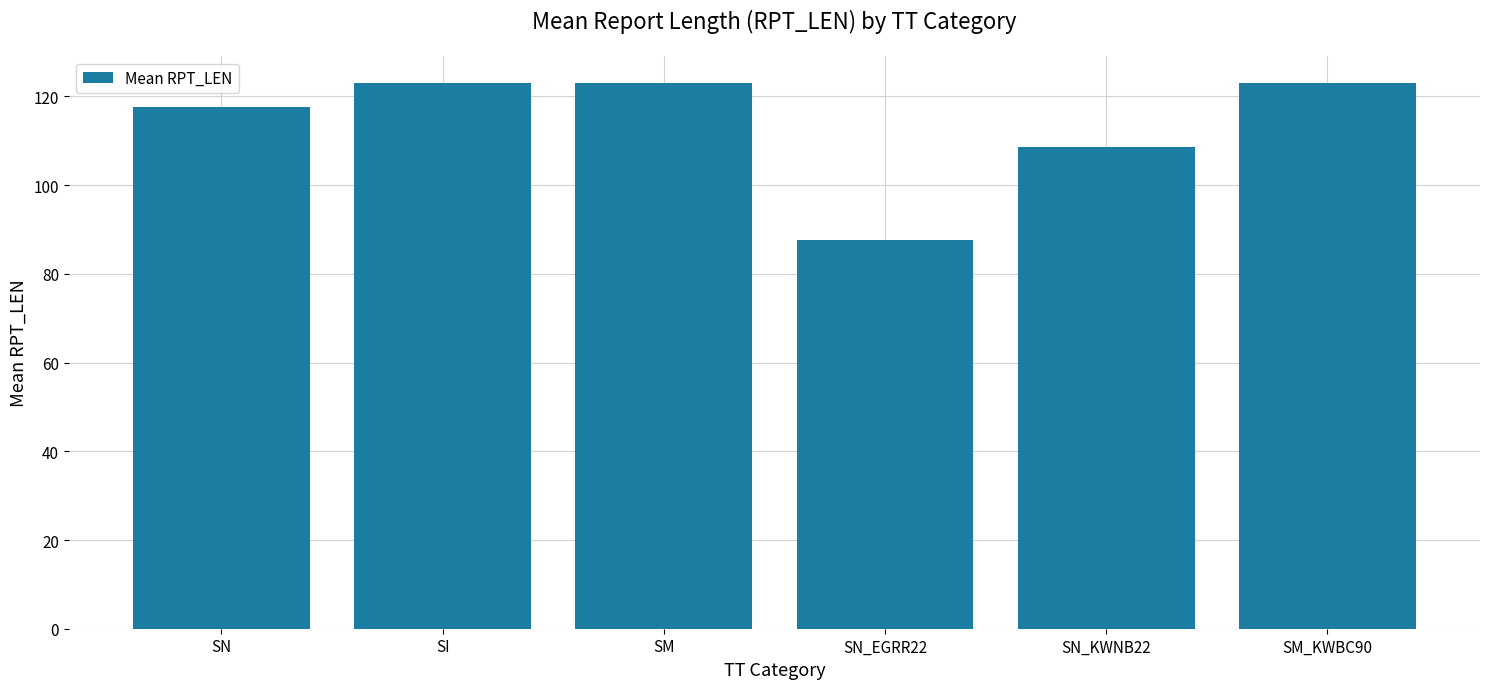

What is the smallest value displayed?

87.7